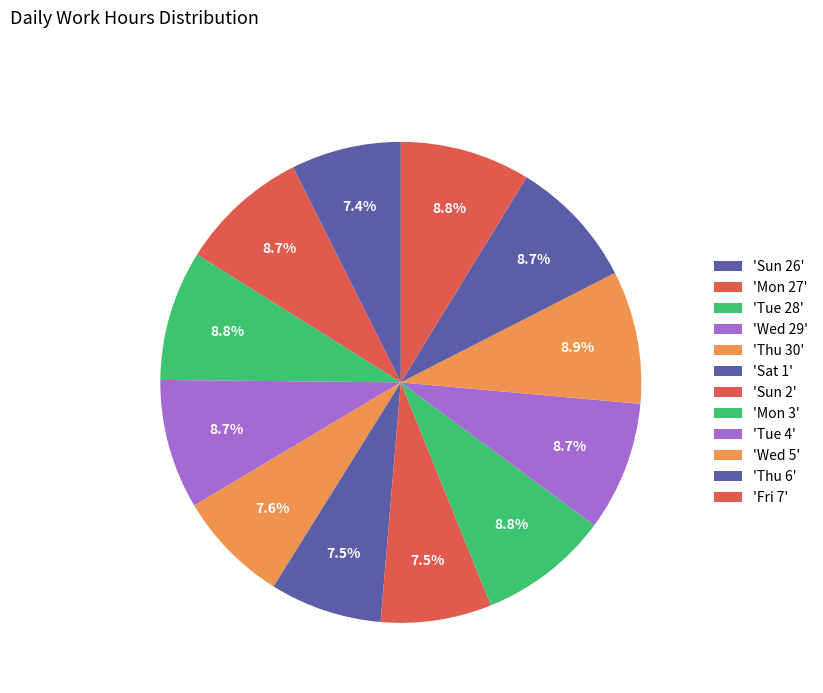

How many slices are in this pie chart?

12